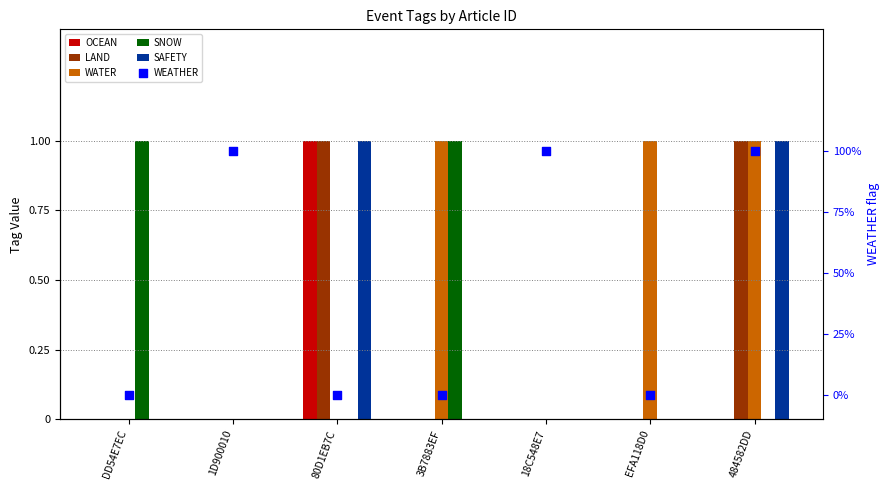

Which series contains the highest Y value?

OCEAN